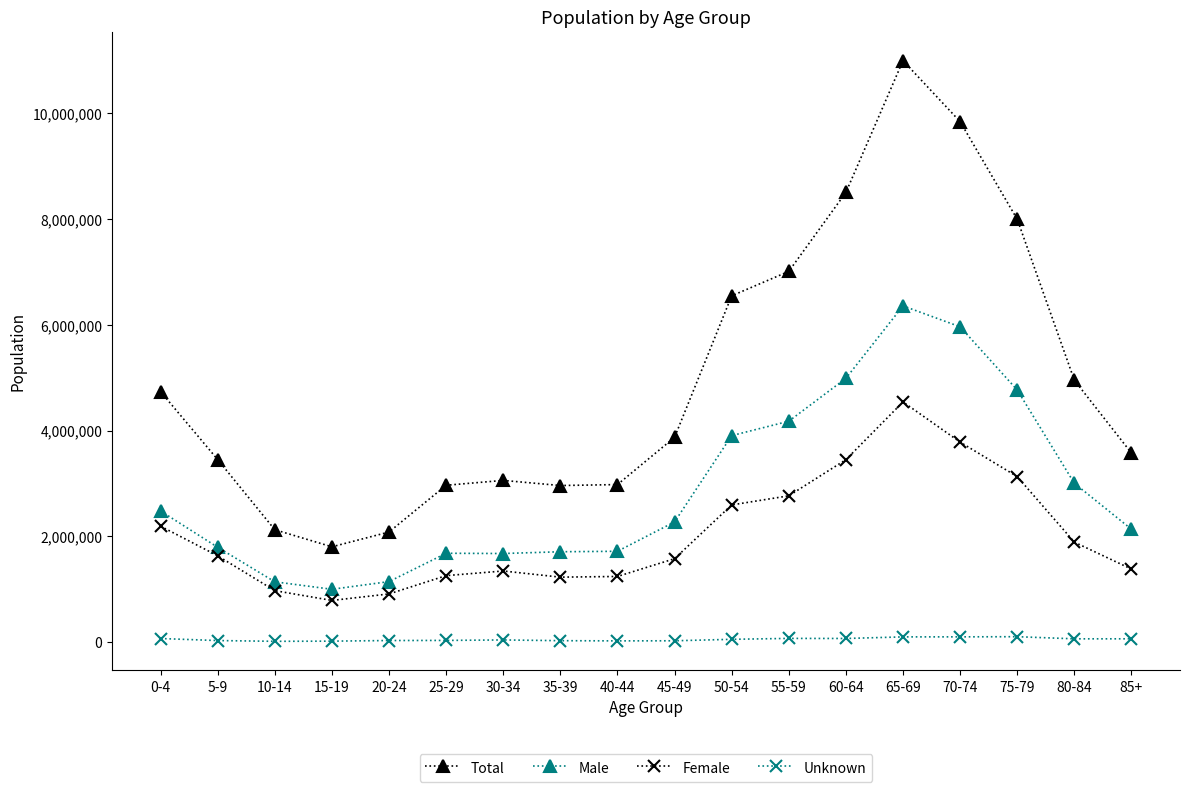

How many lines are shown in the chart?

4